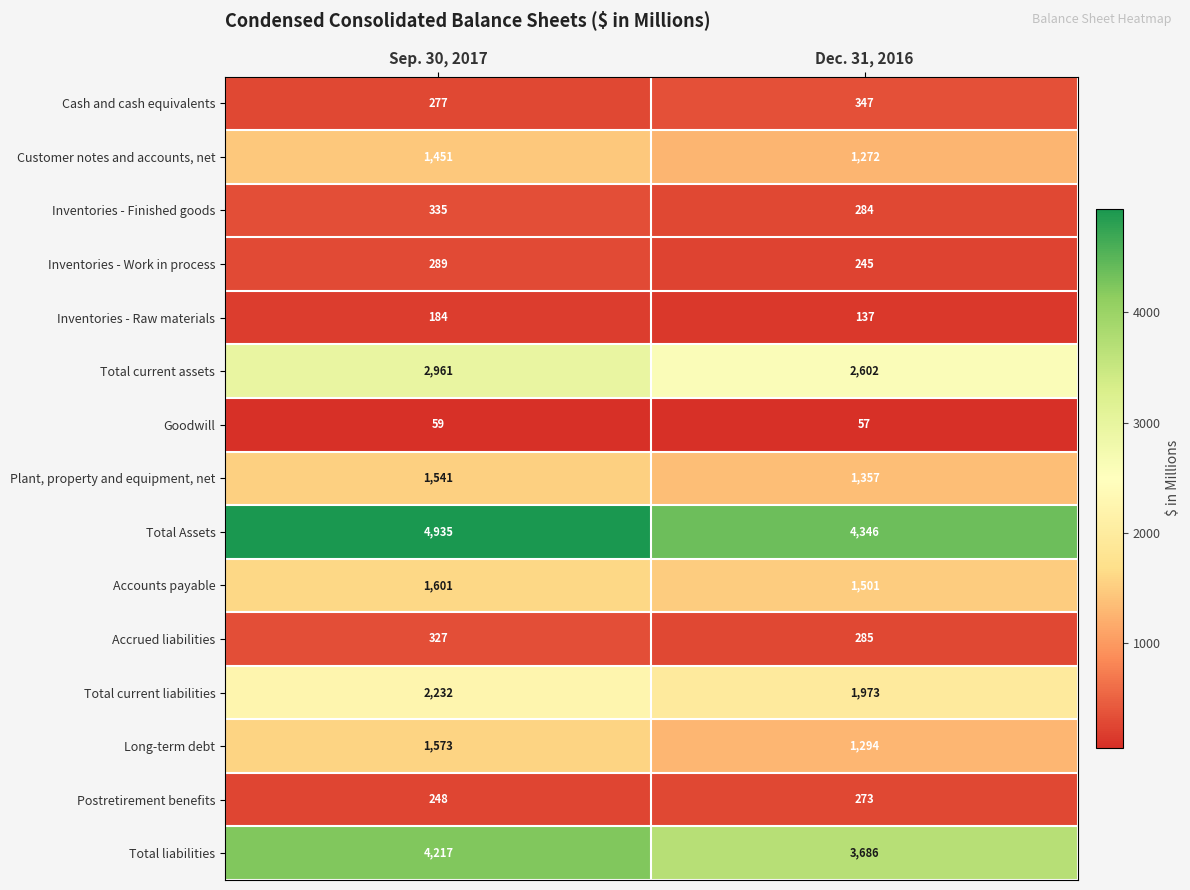

What is the sum of the Inventories - Work in process values at Sep. 30, 2017 and Dec. 31, 2016?

534